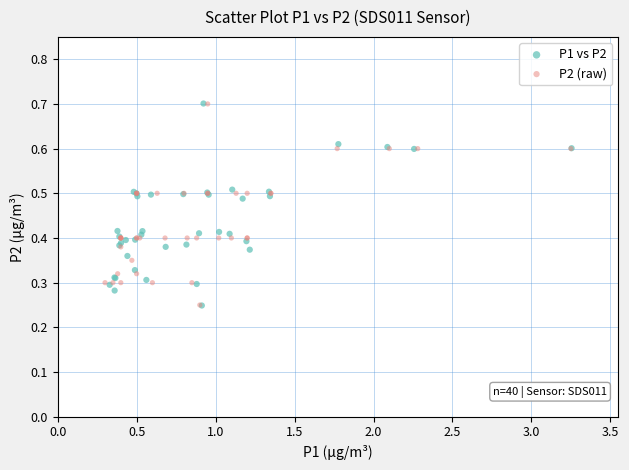

Which series has the widest spread of Y values?

P1 vs P2